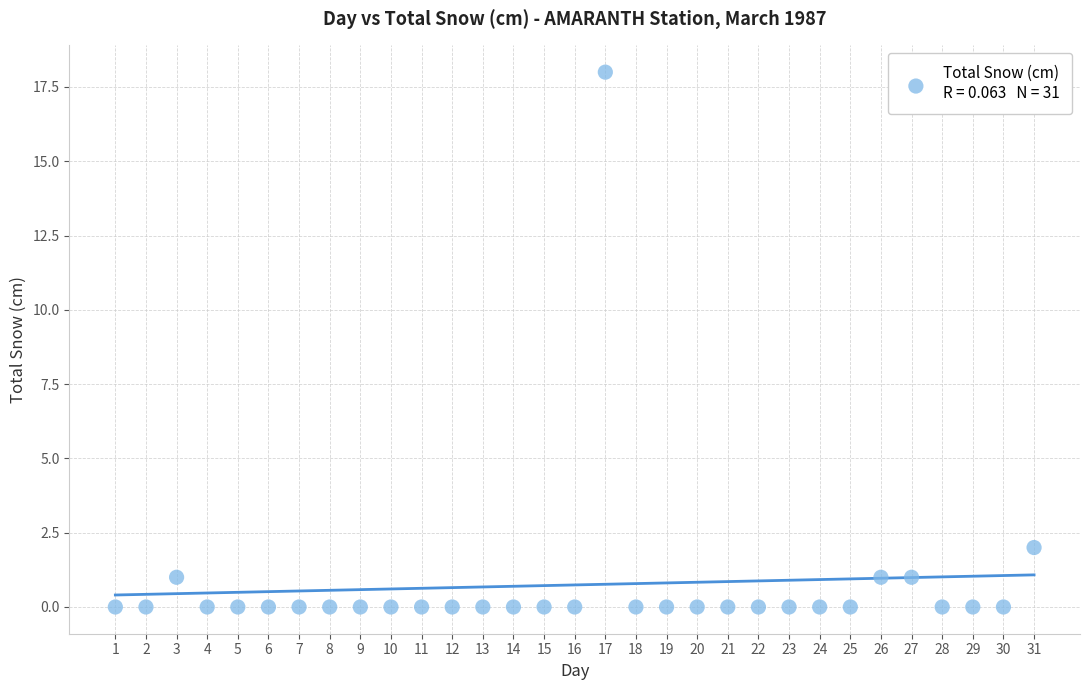

What is the range of Y values (max minus min)?

18